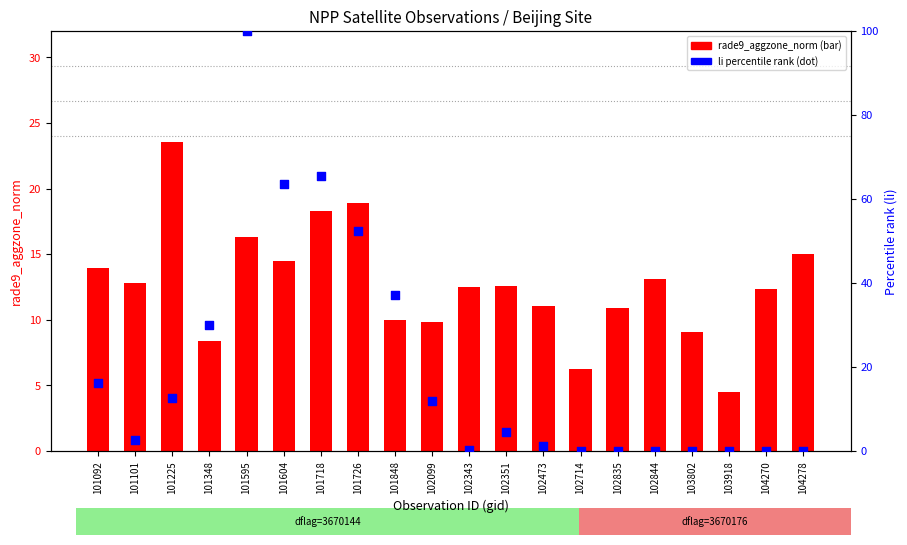

Is the value of rade9_aggzone_norm at 103802 greater than the value of li (percentile) at 103802?

Yes